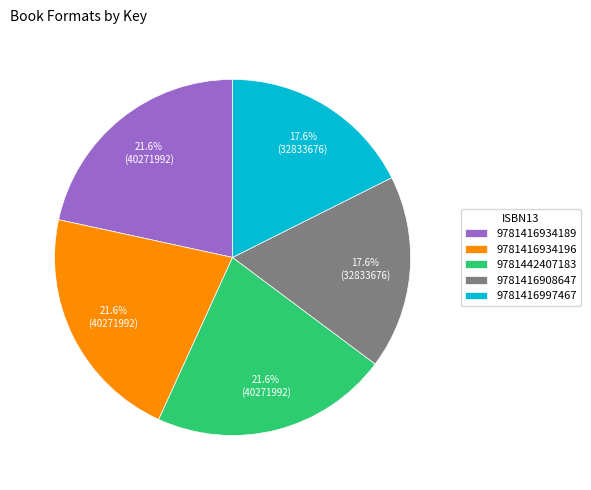

How many slices are in this pie chart?

5